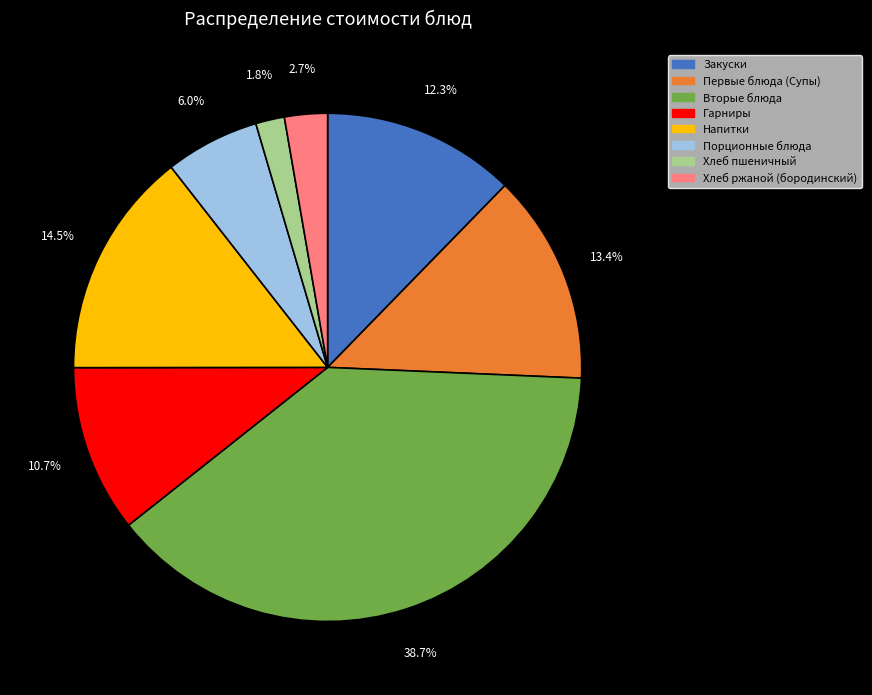

What is the ratio of the value at Порционные блюда to the value at Гарниры?

0.6